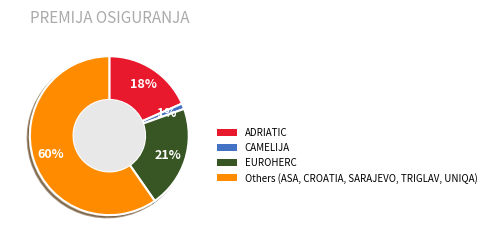

Count the number of slices in the pie.

4